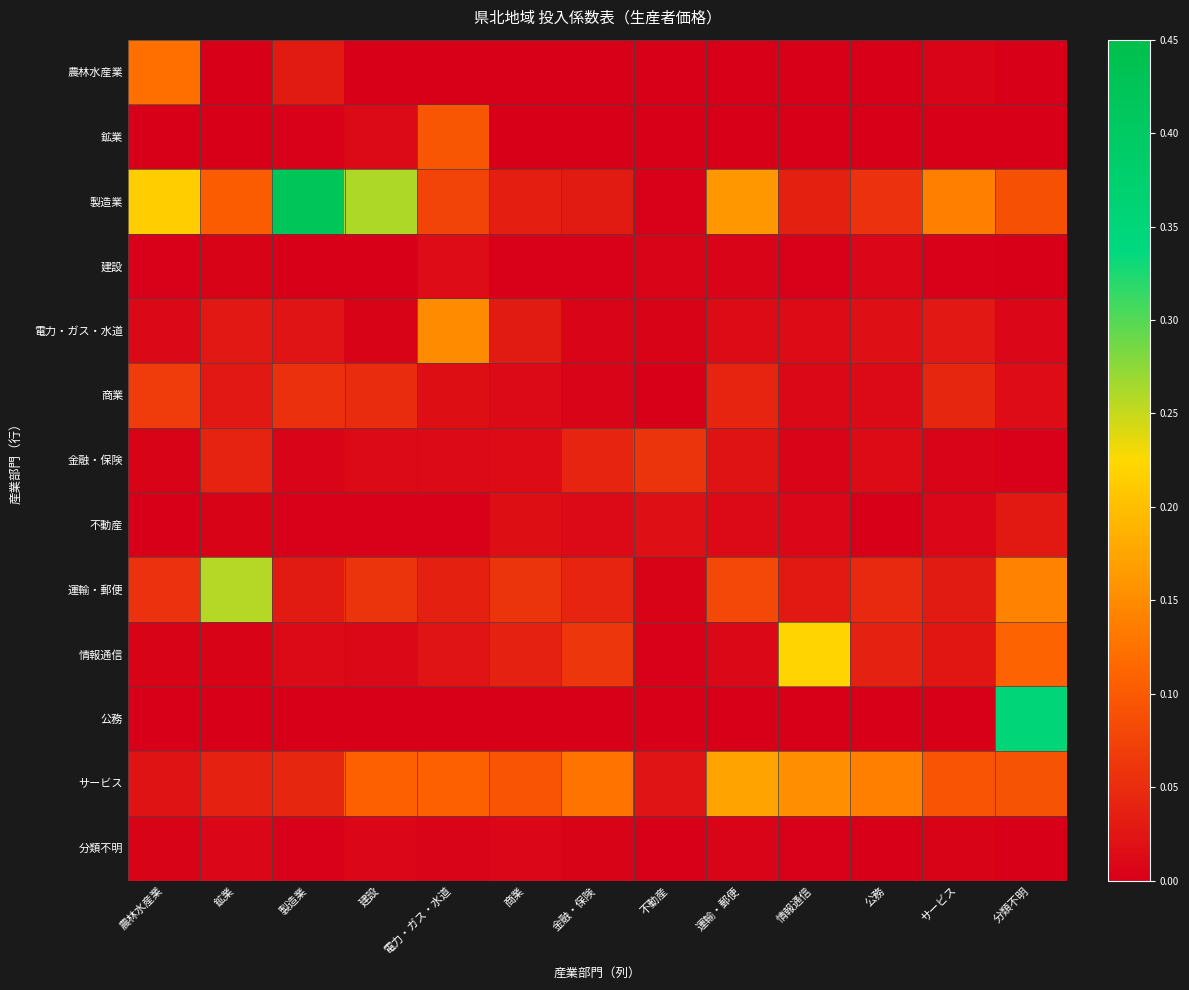

Rank the series by their maximum value, from highest to lowest.

製造業, 公務, 運輸・郵便, 情報通信, サービス, 電力・ガス・水道, 農林水産業, 鉱業, 商業, 金融・保険, 不動産, 建設, 分類不明